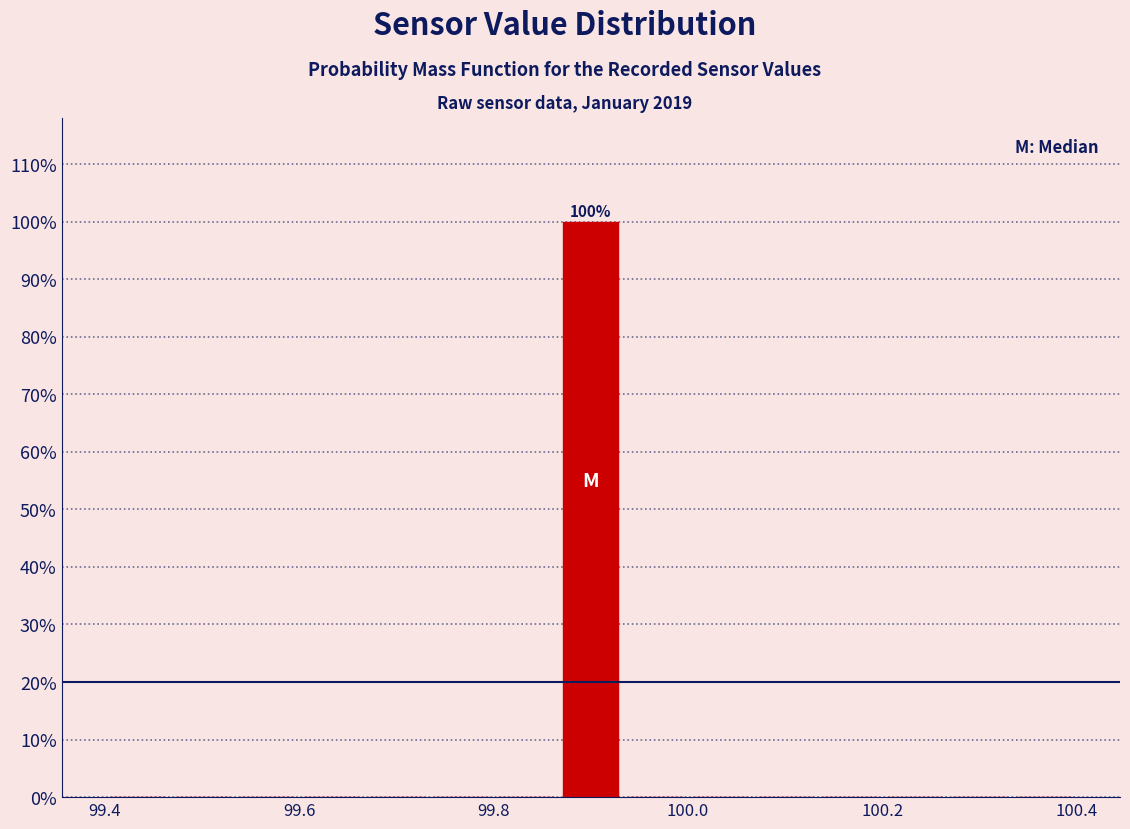

Read against the x-axis, roughly where is the centre of the tallest bar?

99.90